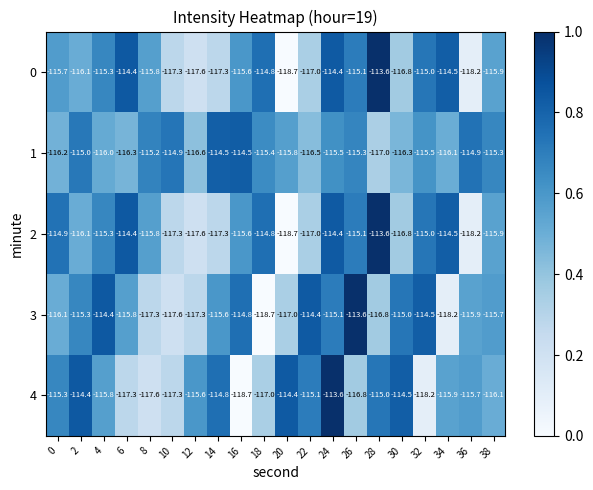

What is the total value across all series at 6?

-578.2